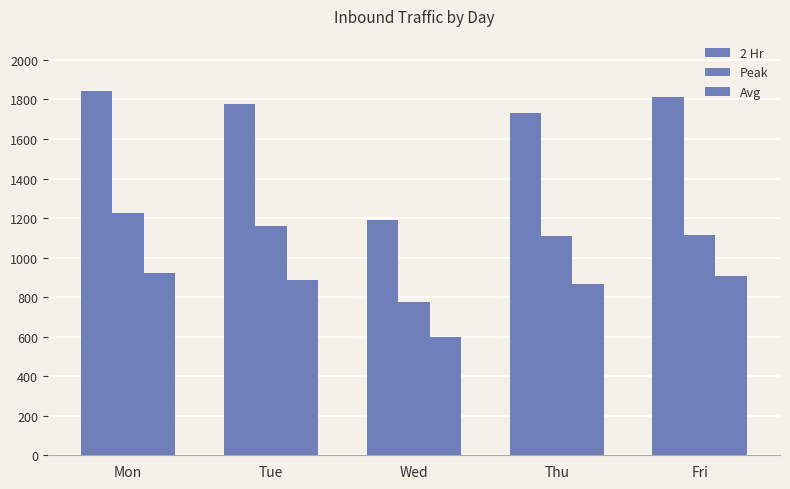

Are the bars grouped side by side (vs. stacked)?

Yes